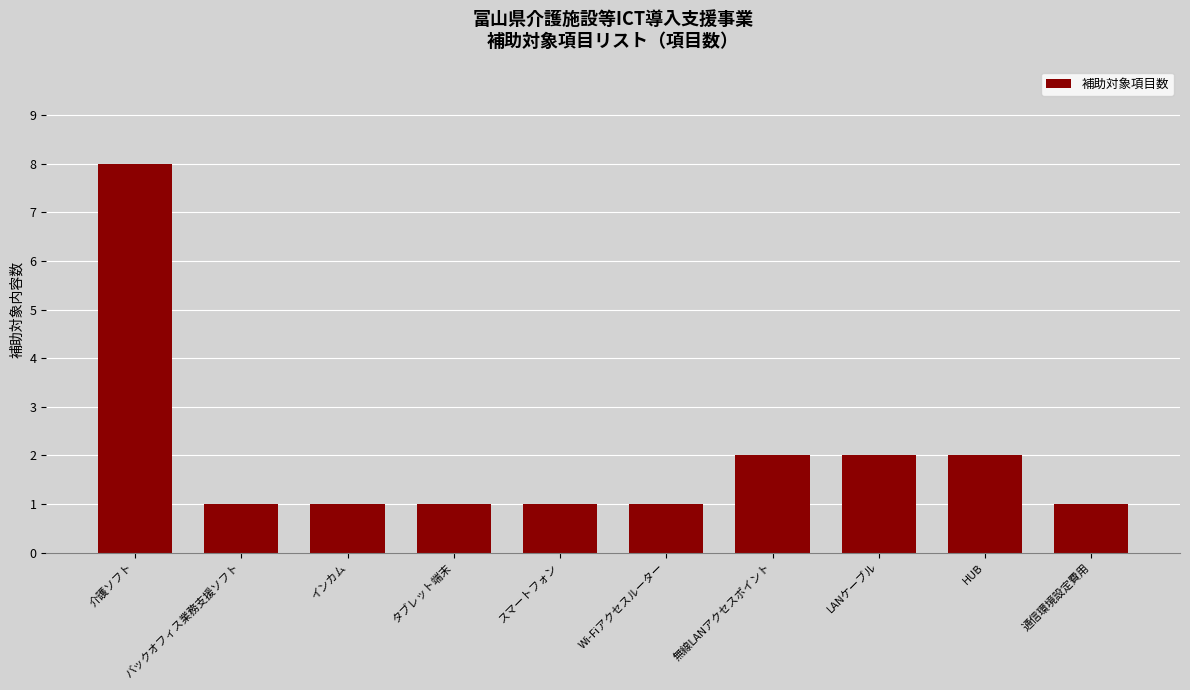

What is the label of the 9th bar from the left?

HUB